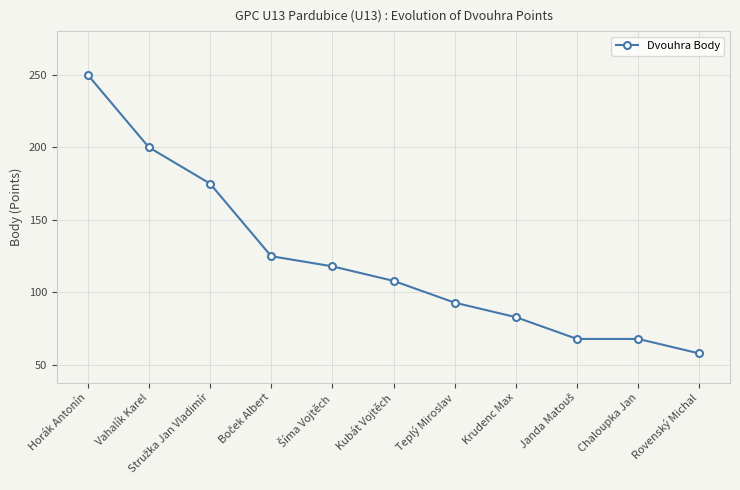

Read the value at Krudenc Max, to the nearest 5.

85